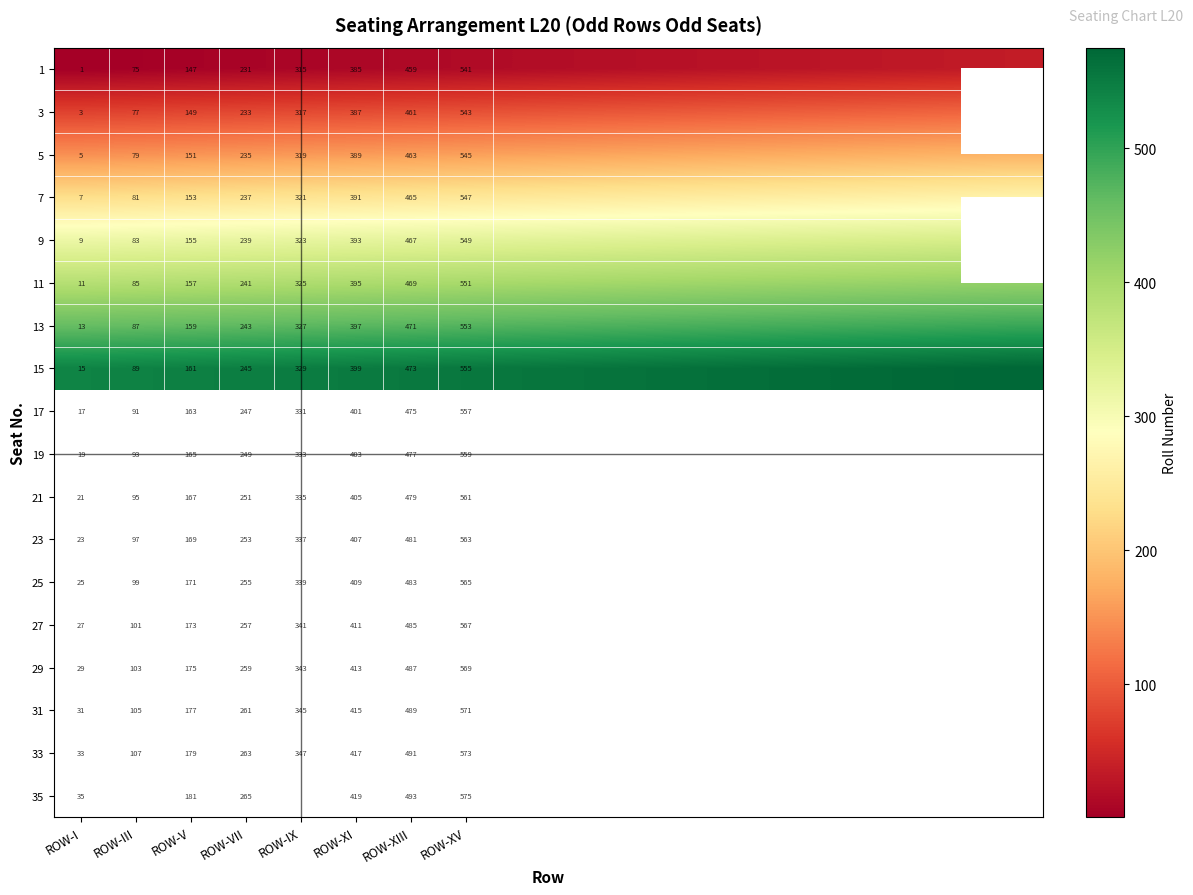

True or false: 3 has a value of 149 at ROW-V.

True